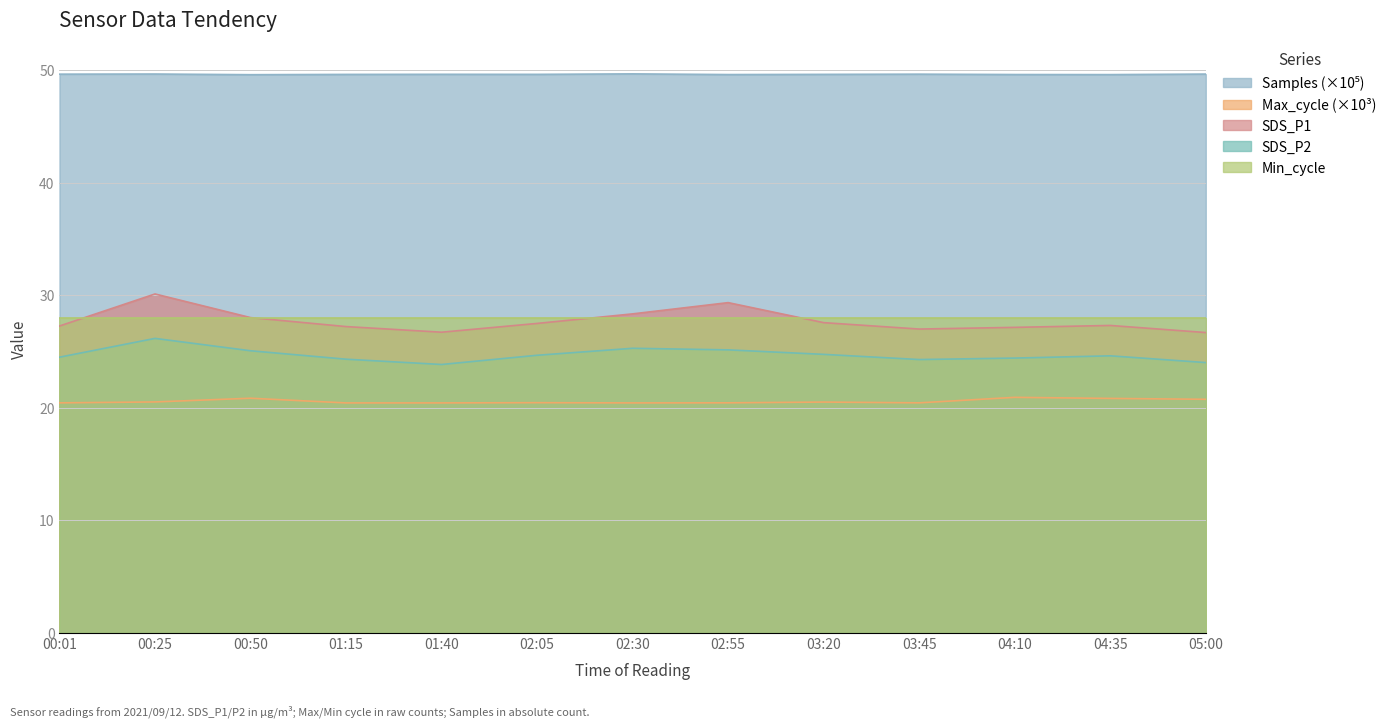

Where is SDS_P2 nearest to the value 24?

05:00